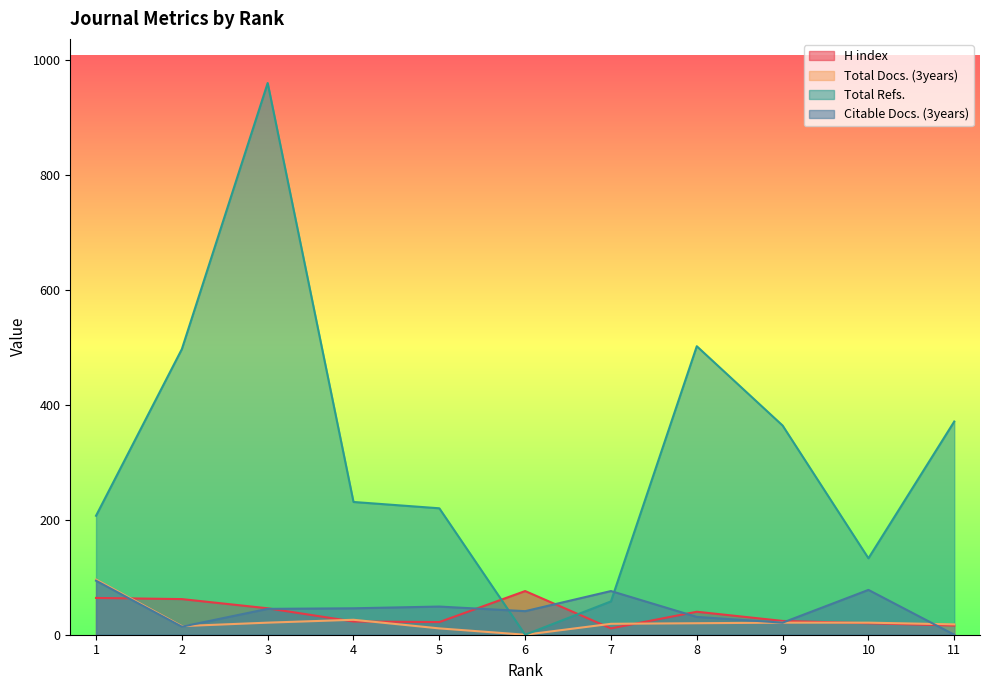

True or false: Total Refs. and H index intersect in this chart.

True